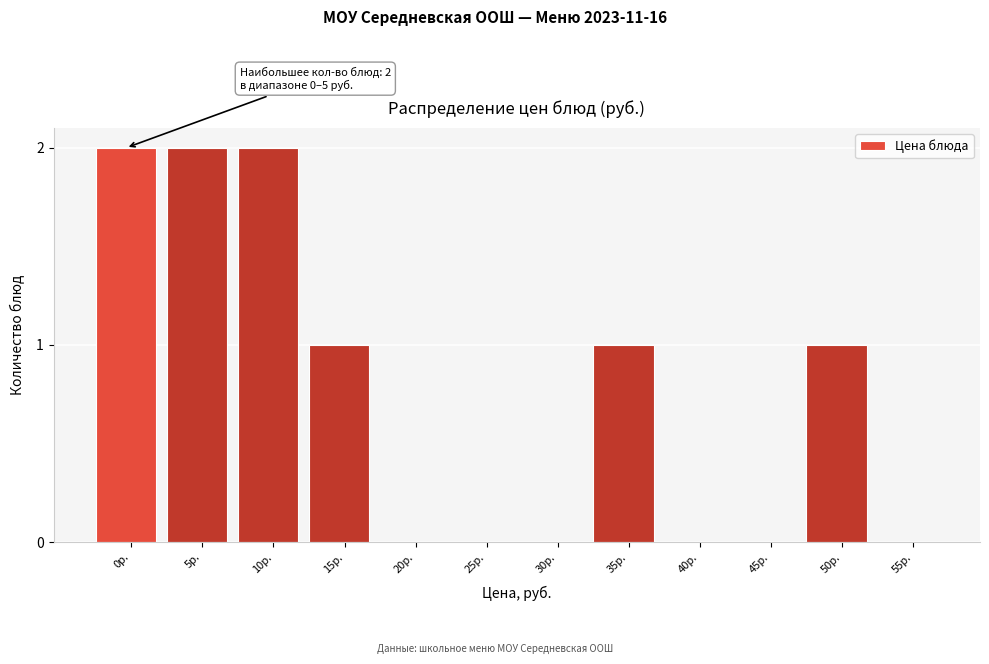

Reading left to right, list all the values displayed in this chart.

0р.=2	5р.=2	10р.=2	15р.=1	20р.=0	25р.=0	30р.=0	35р.=1	40р.=0	45р.=0	50р.=1	55р.=0